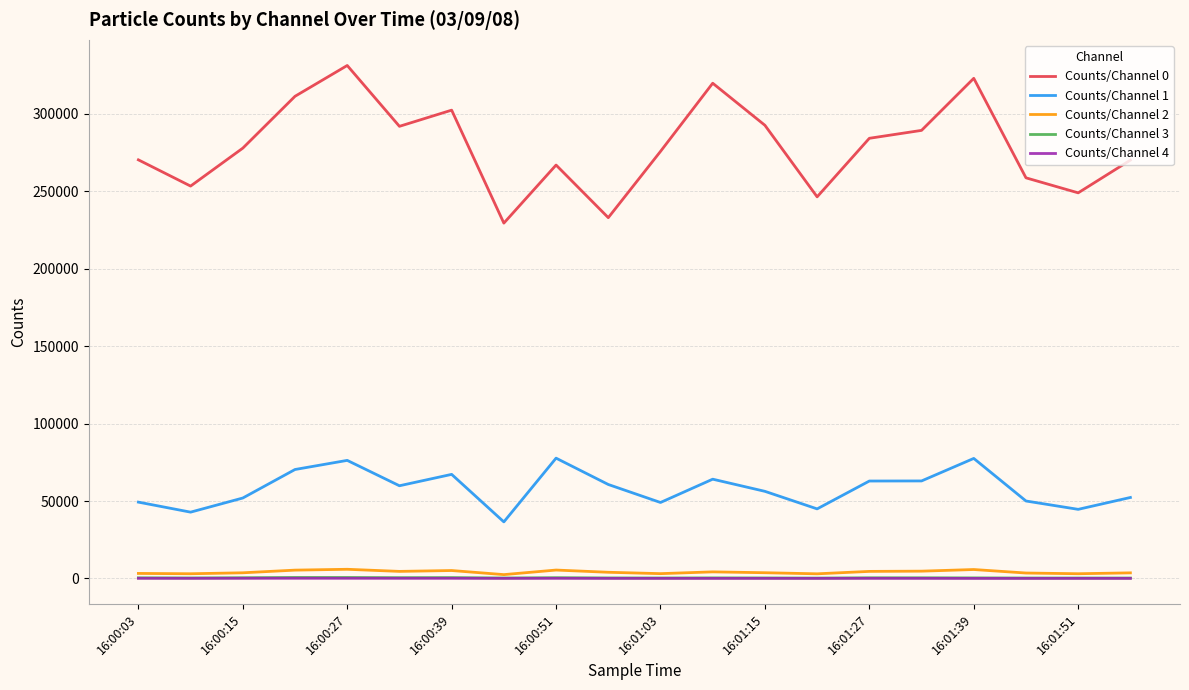

Which series has the largest total across all categories?

Counts/Channel 0